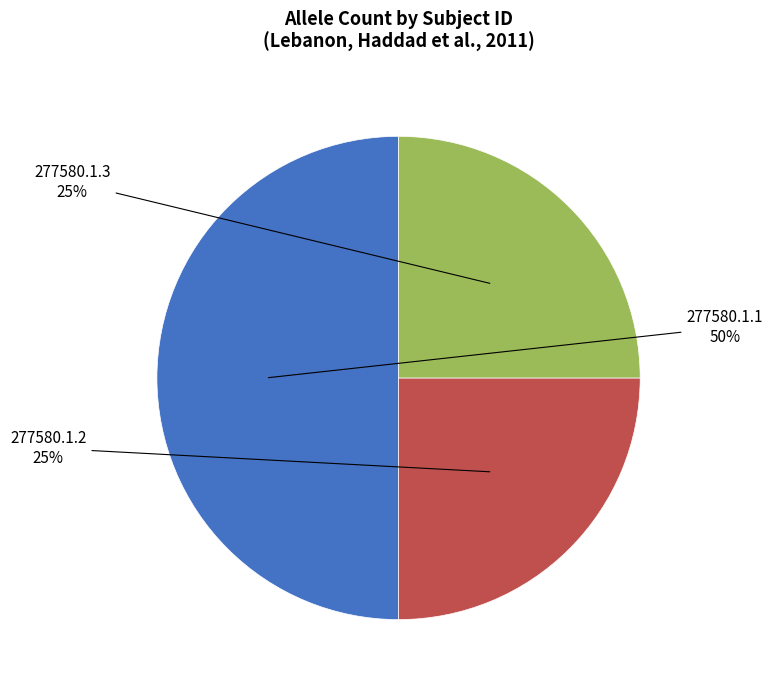

To the nearest percent, what is the difference between the largest and smallest slice percentages?

25%